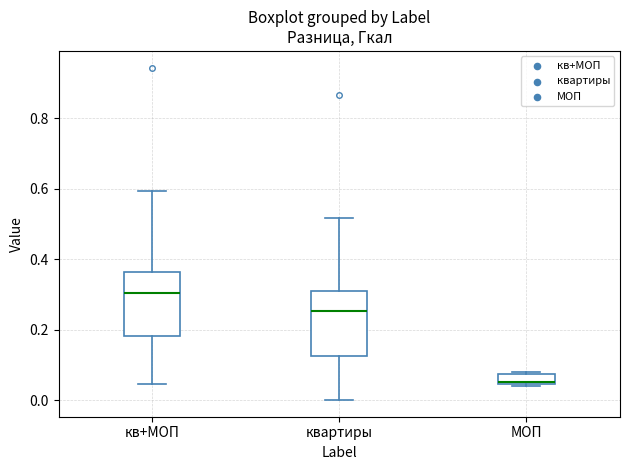

Where does the upper whisker of the box for кв+МОП end on the y-axis? The values are not printed on the chart, so give them approximately, as read against the axis.

0.60